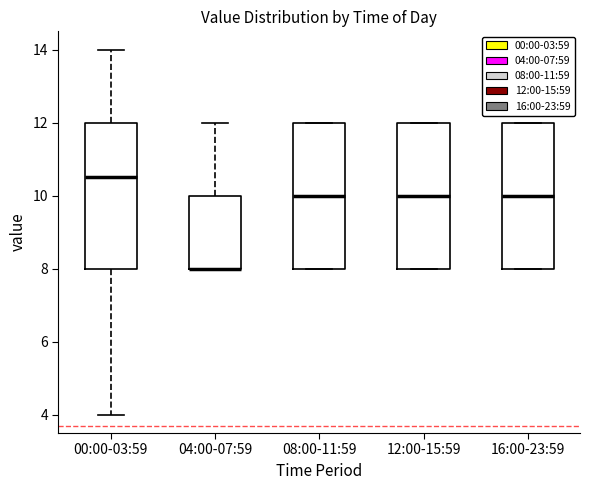

Reading left to right, read every box against the y-axis: the position of its median line, the range the box covers, and the ends of its whiskers. The values are not printed on the chart, so give them approximately, as read against the axis.

00:00-03:59: median 10.6, box 8.0 to 12.0, whiskers 4.0 to 14.0
04:00-07:59: median 8.0 (drawn on the box's lower edge), box 8.0 to 10.0, whiskers 8.0 to 12.0
08:00-11:59: median 10.0, box 8.0 to 12.0, whiskers 8.0 to 12.0
12:00-15:59: median 10.0, box 8.0 to 12.0, whiskers 8.0 to 12.0
16:00-23:59: median 10.0, box 8.0 to 12.0, whiskers 8.0 to 12.0